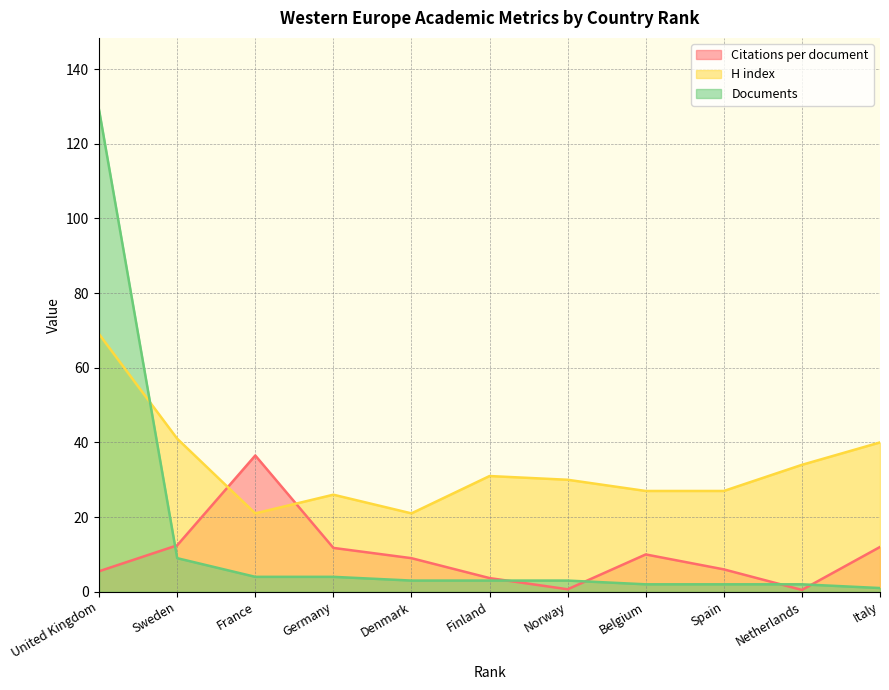

At which category does H index reach its first local valley?

France